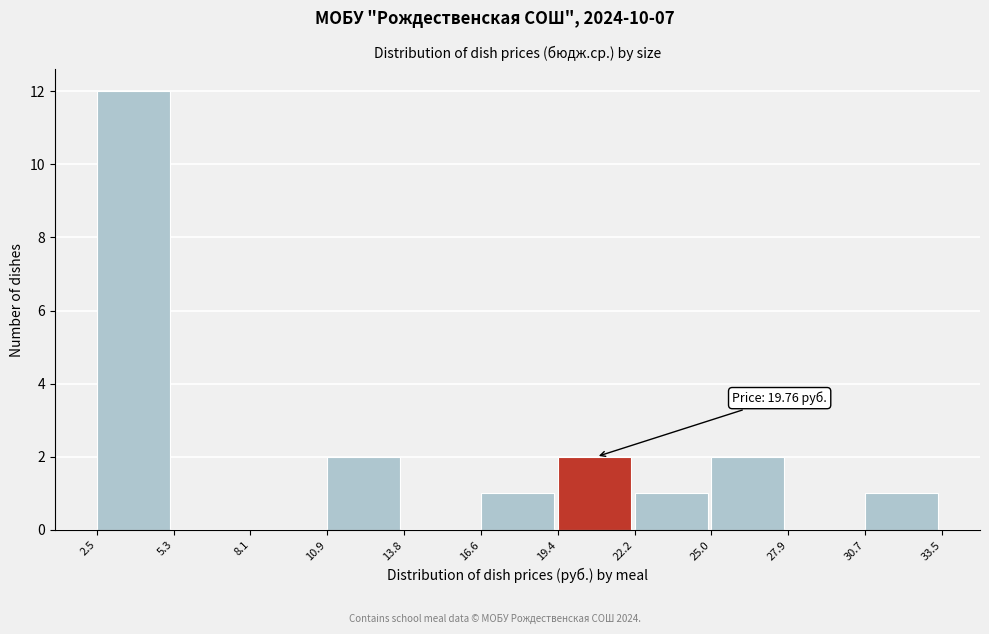

Over which range of the x-axis is the bar tallest?

2.5 to 5.3